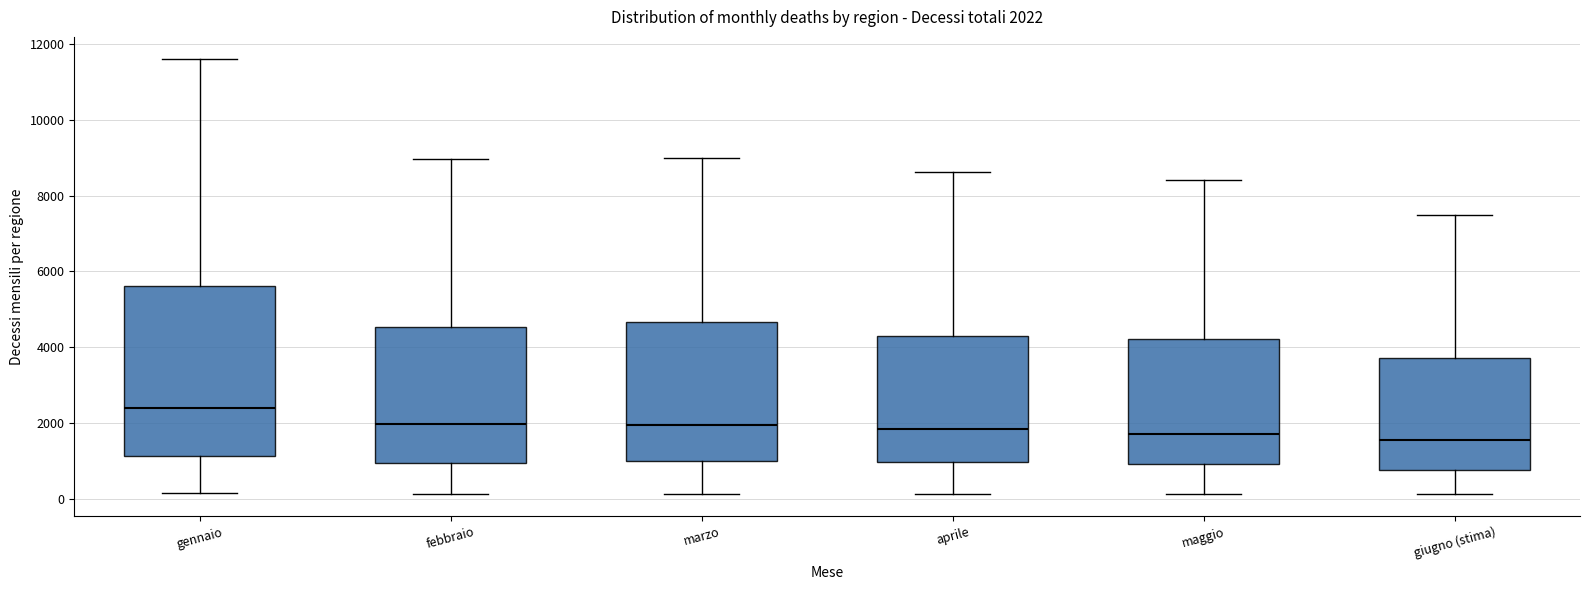

Which box's median line is the highest?

gennaio